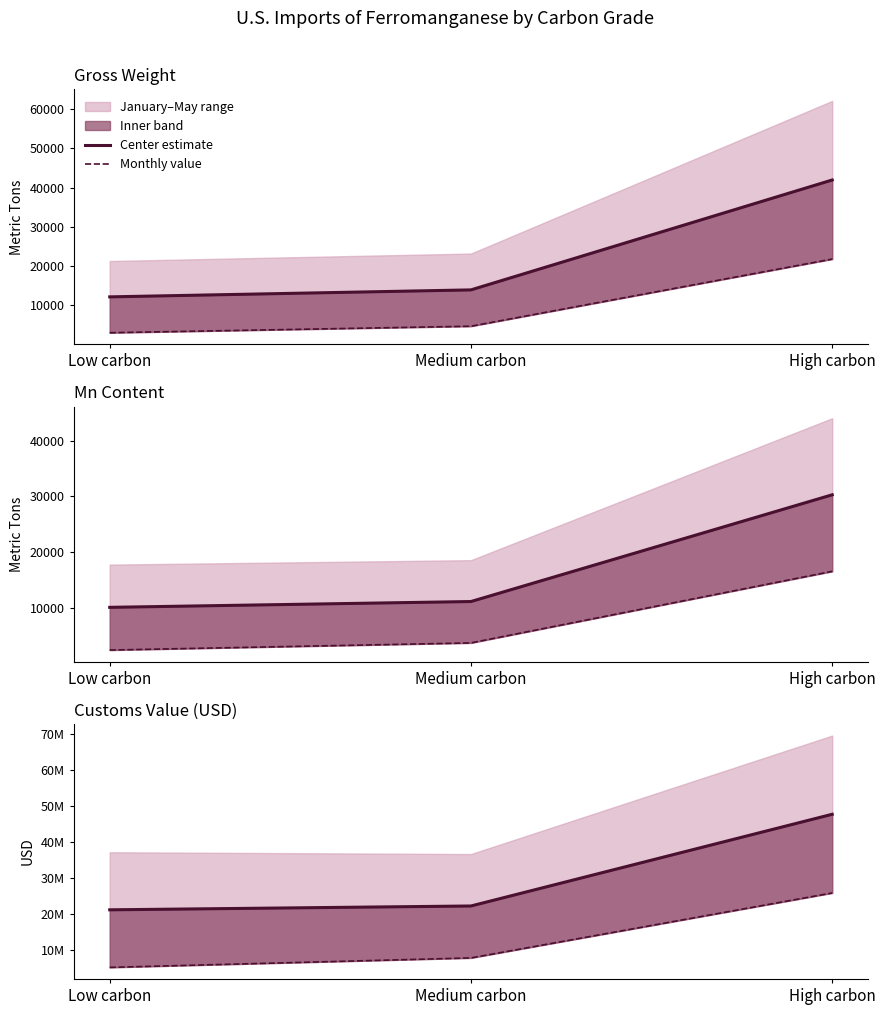

At which label does Monthly reach its minimum?

Low carbon